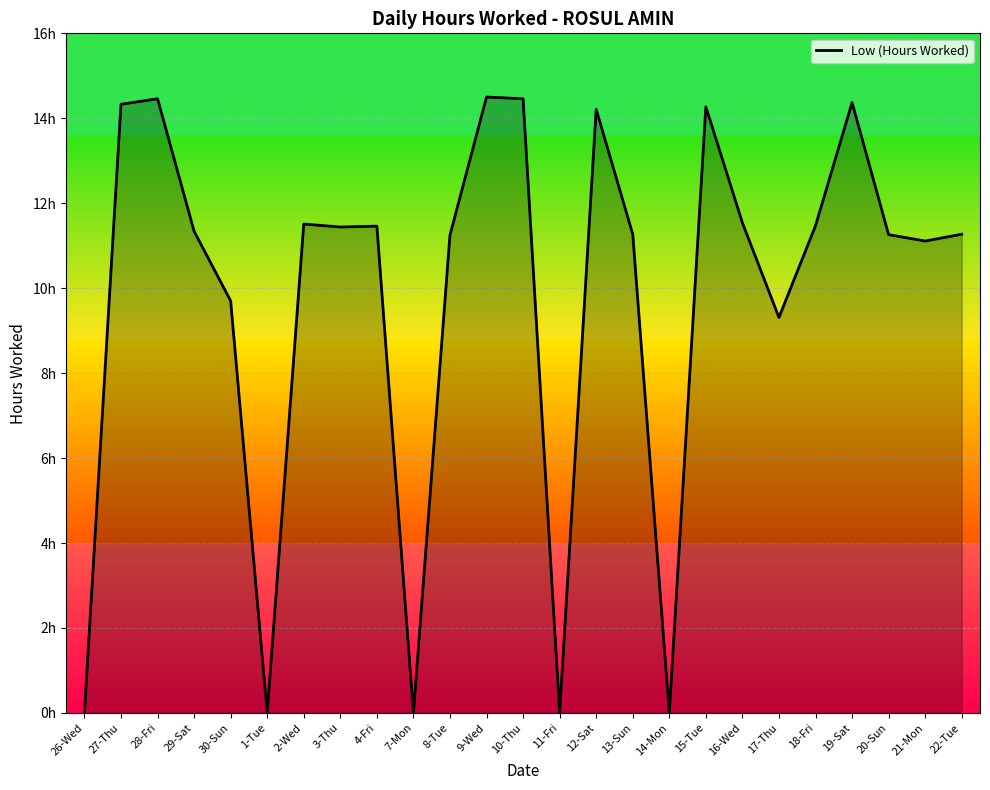

Does the chart display data point markers on the line(s)?

No